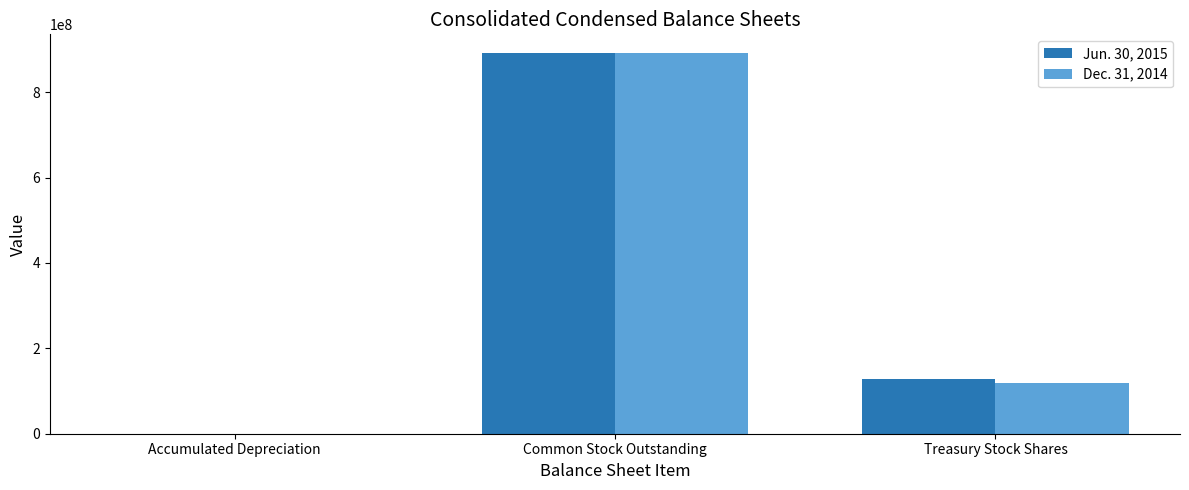

The Dec. 31, 2014 series shows 76273224 at Treasury Stock Shares. True or false?

False